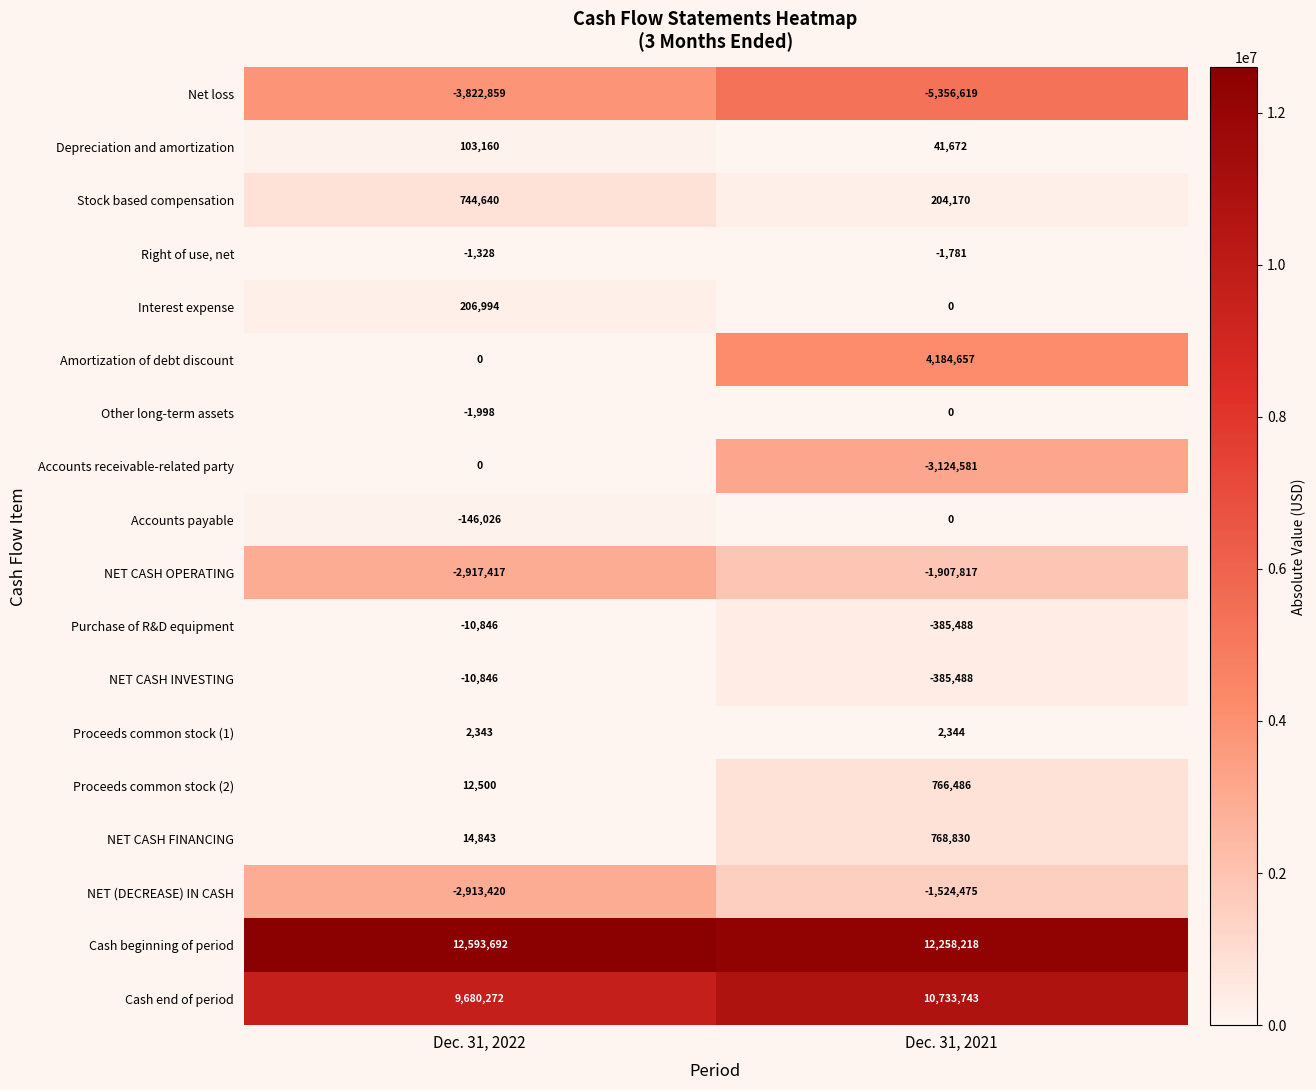

True or false: Interest expense has a value of 122042 at Dec. 31, 2022.

False